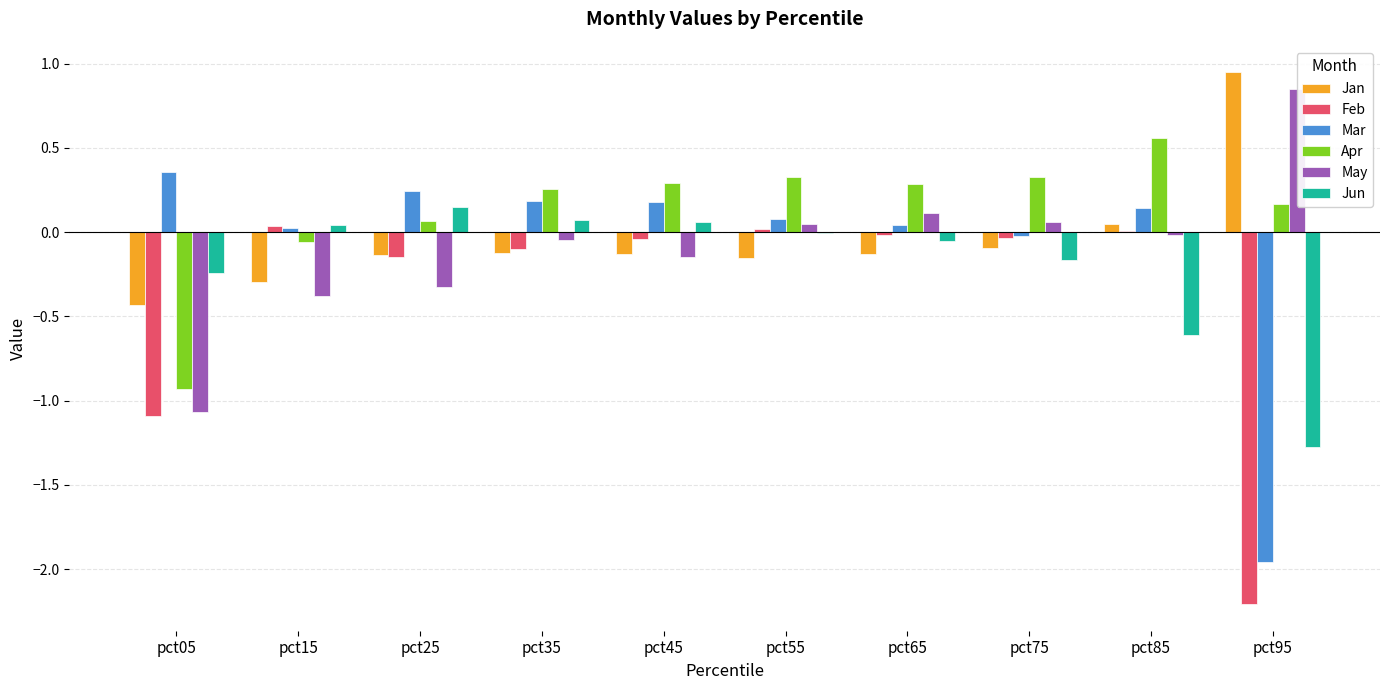

Does the chart contain stacked bars?

No